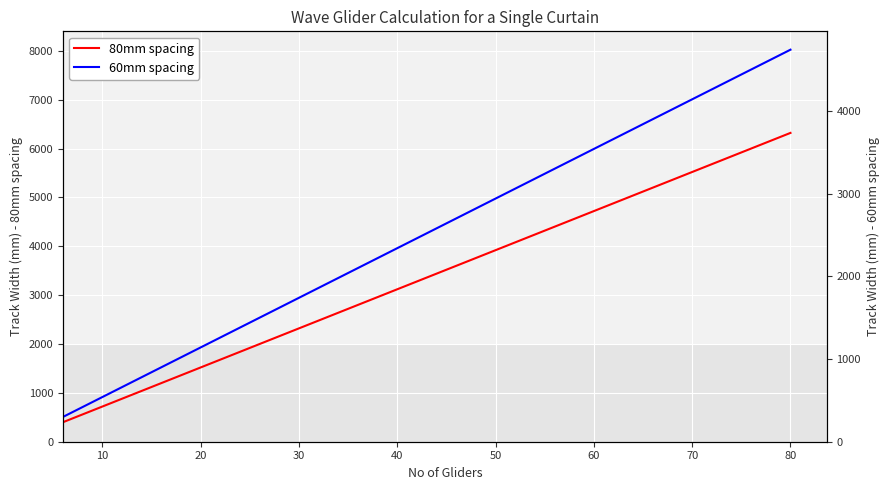

True or false: 60mm spacing and 80mm spacing intersect in this chart.

False